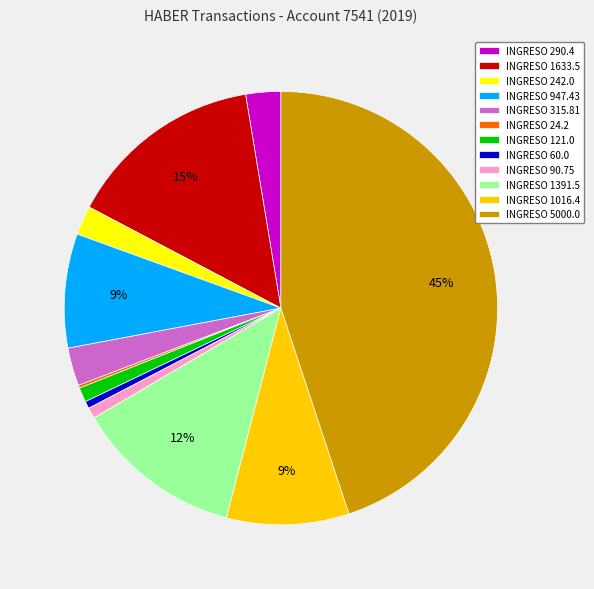

To the nearest percent, what is the average slice percentage?

8%